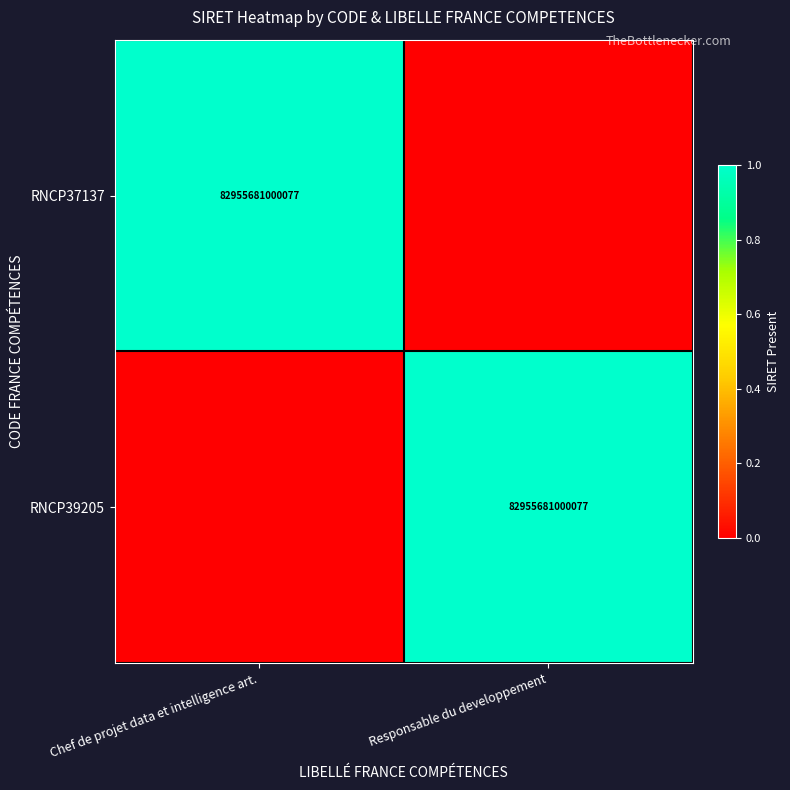

True or false: RNCP37137 has a value of 82955681000077 at Chef de projet data et intelligence art..

True